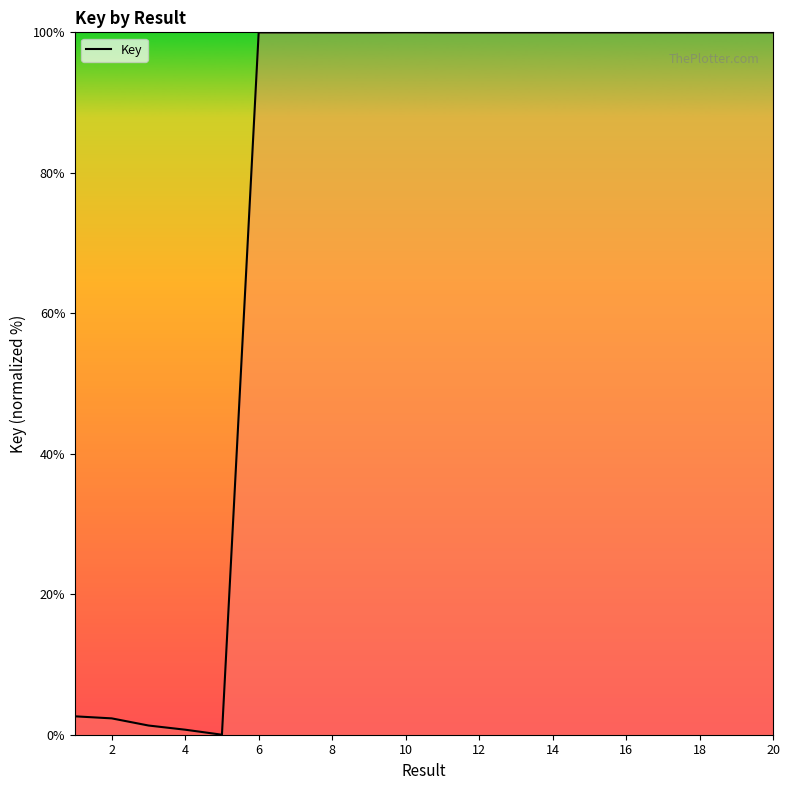

What is the difference between the maximum and minimum values?

100.0